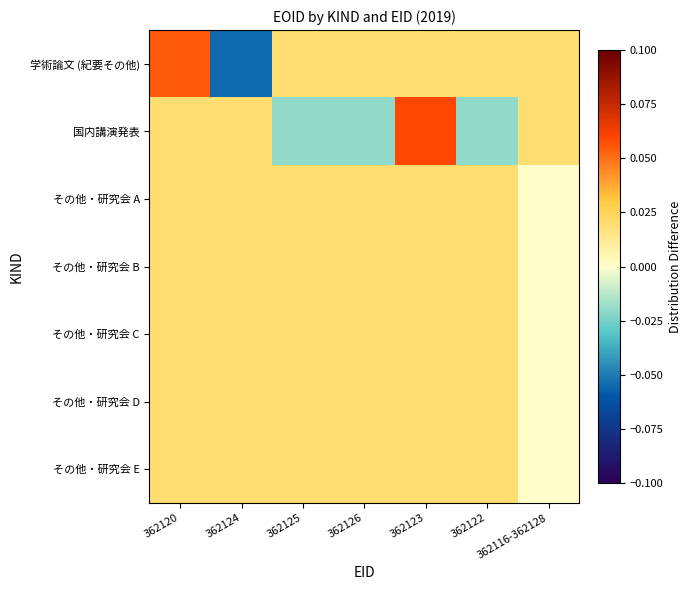

Rank the series by their maximum value, from highest to lowest.

国内講演発表, 学術論文 (紀要その他), その他・研究会 A, その他・研究会 B, その他・研究会 C, その他・研究会 D, その他・研究会 E